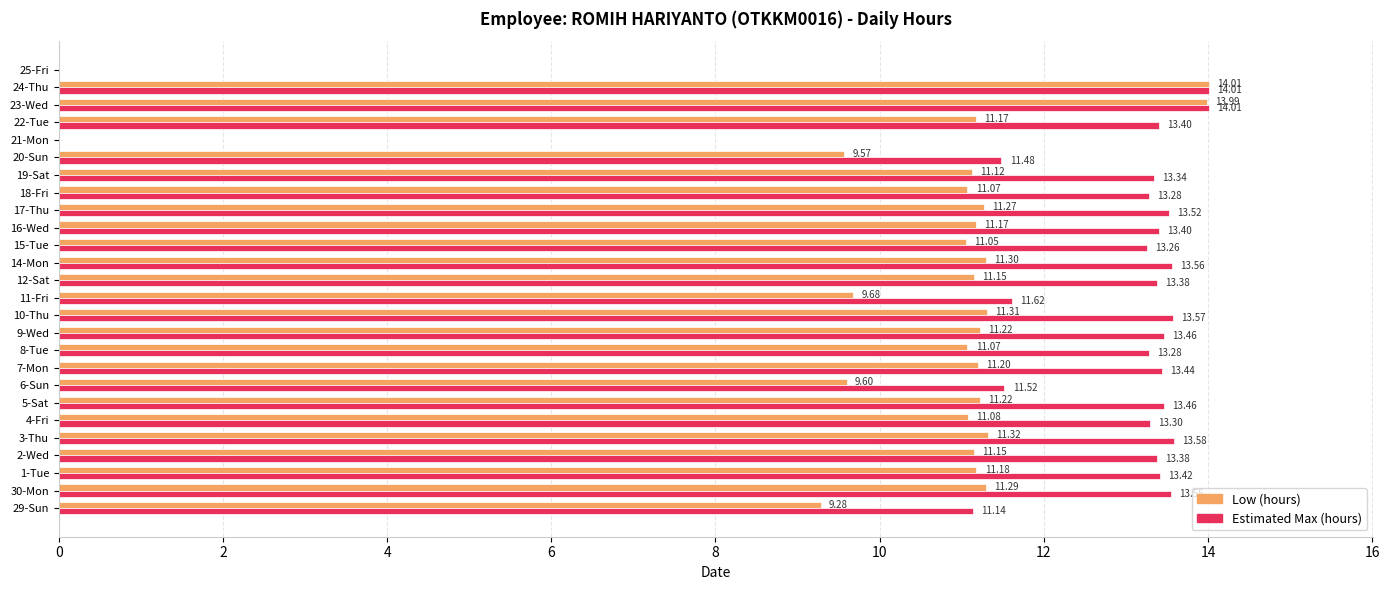

Is the value of Estimated Max (hours) at 11-Fri greater than the value of Low (hours) at 3-Thu?

Yes